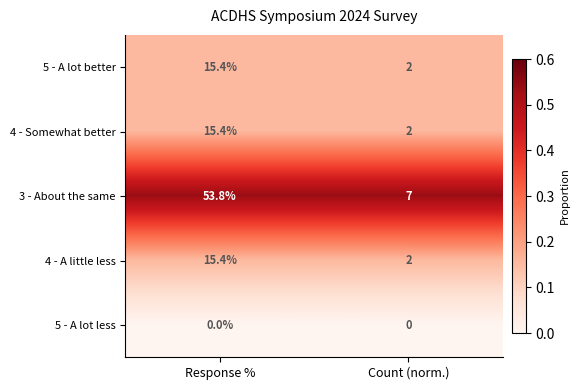

What is the approximate value of 5 - A lot better at Count (norm.)?

2.0